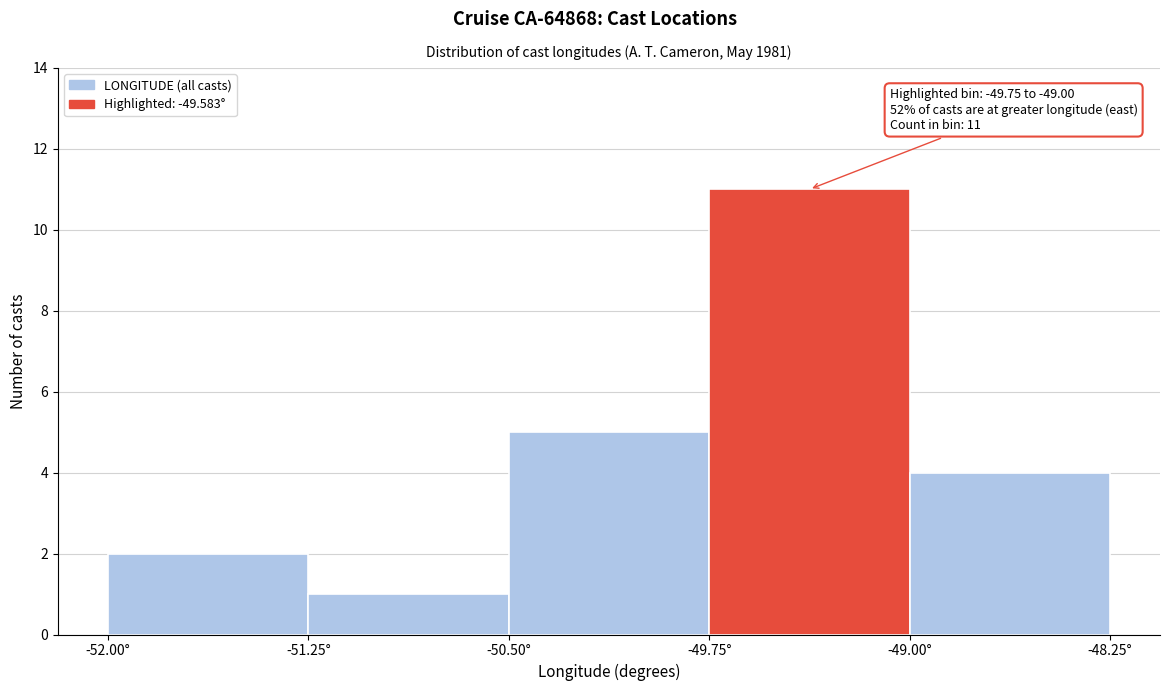

Which range on the x-axis has the tallest bar?

-49.75 to -49.00